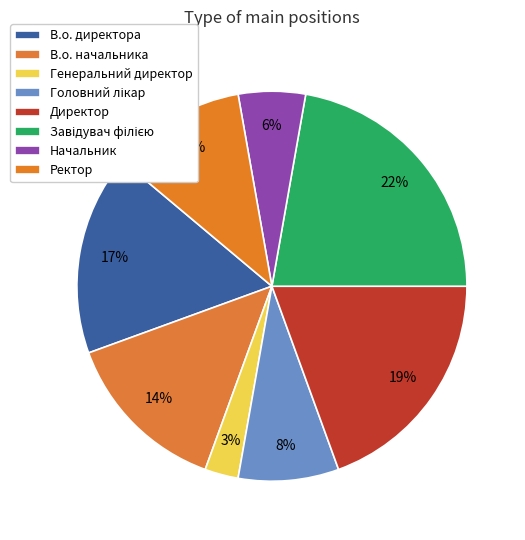

Is there any slice that represents more than half of the pie?

No